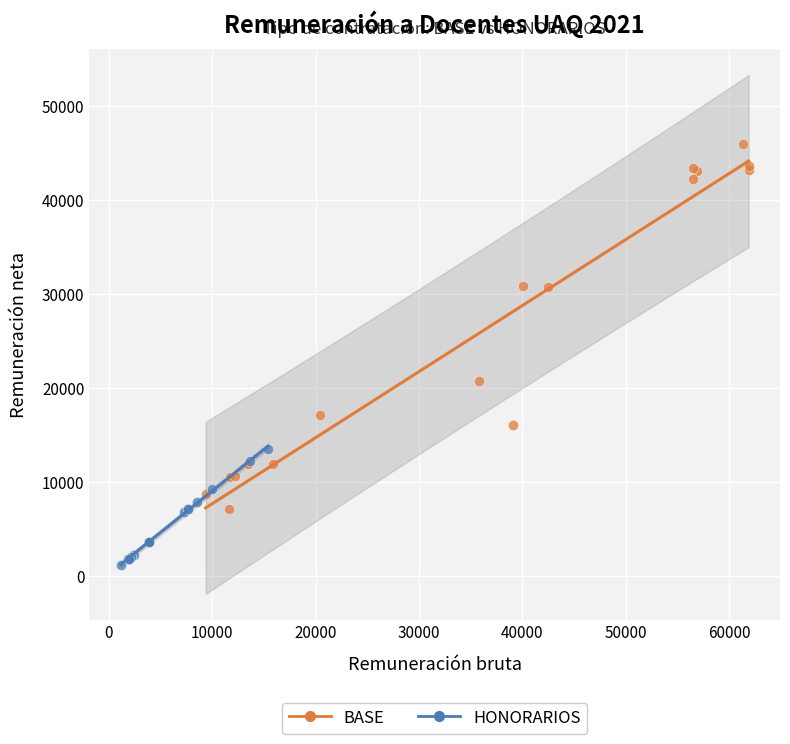

What are all the series names shown in the legend?

BASE, HONORARIOS